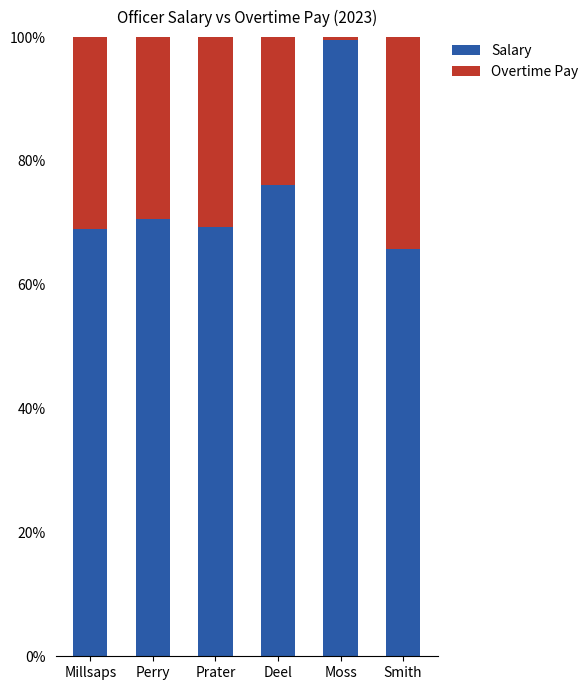

What is the total value across all series at Deel?

100.0